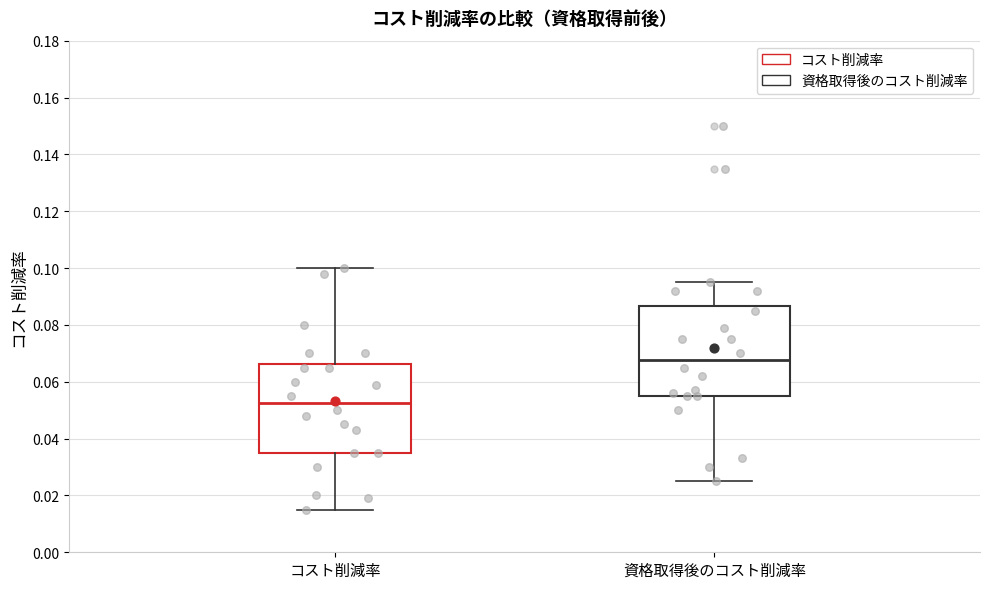

Which box has the highest median line?

資格取得後のコスト削減率